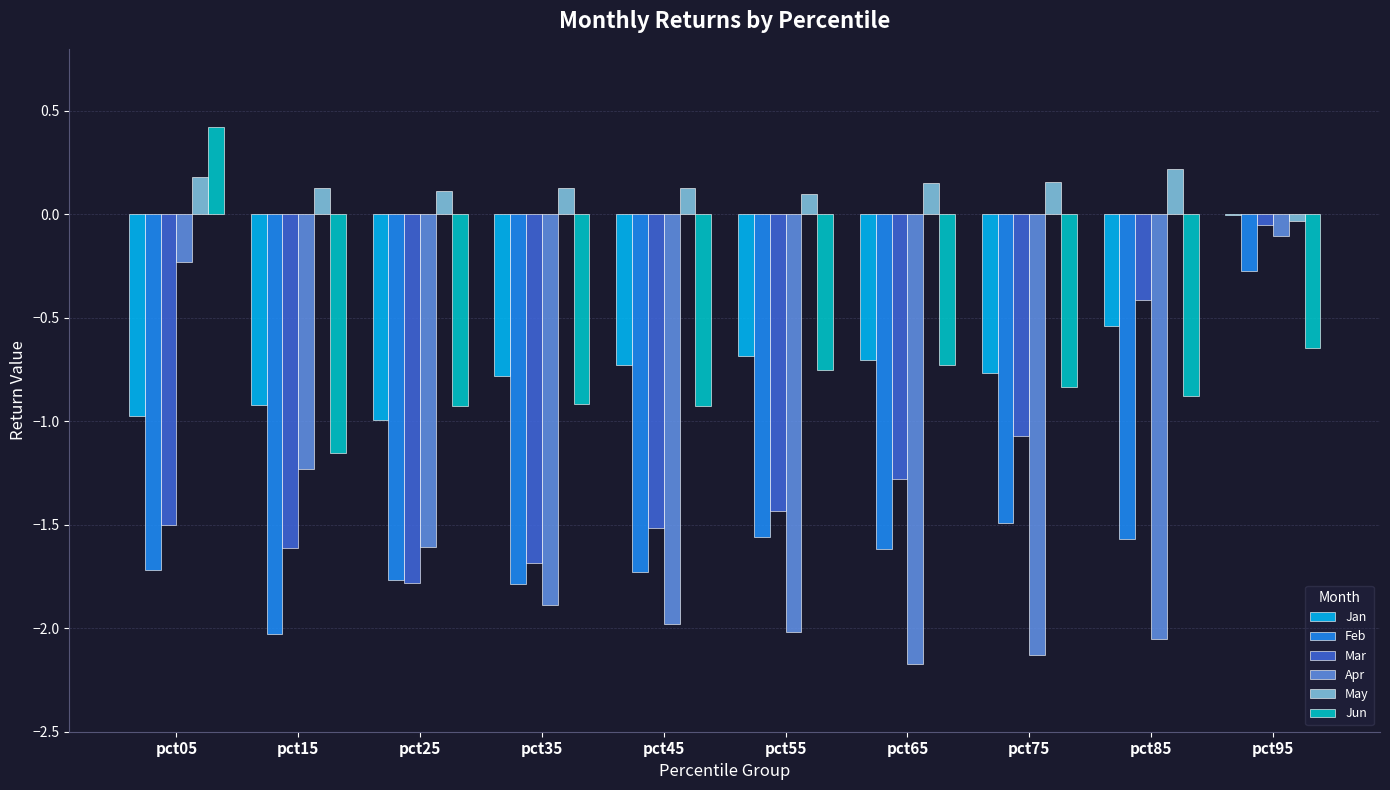

At which category is the sum across all series the highest?

pct95